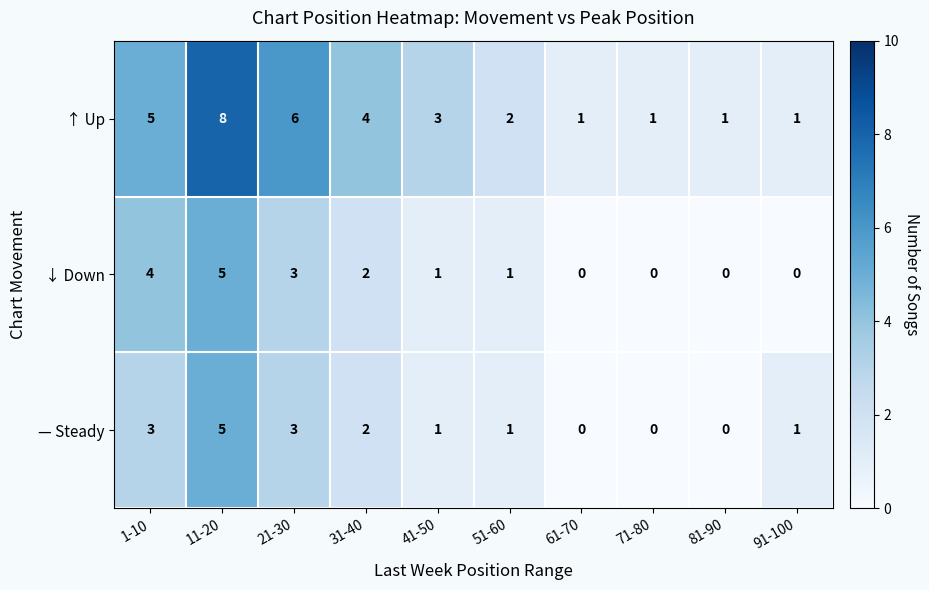

Reading left to right, extract all data points from this chart.

↑ Up: 1-10=5	11-20=8	21-30=6	31-40=4	41-50=3	51-60=2	61-70=1	71-80=1	81-90=1	91-100=1
↓ Down: 1-10=4	11-20=5	21-30=3	31-40=2	41-50=1	51-60=1	61-70=0	71-80=0	81-90=0	91-100=0
— Steady: 1-10=3	11-20=5	21-30=3	31-40=2	41-50=1	51-60=1	61-70=0	71-80=0	81-90=0	91-100=1